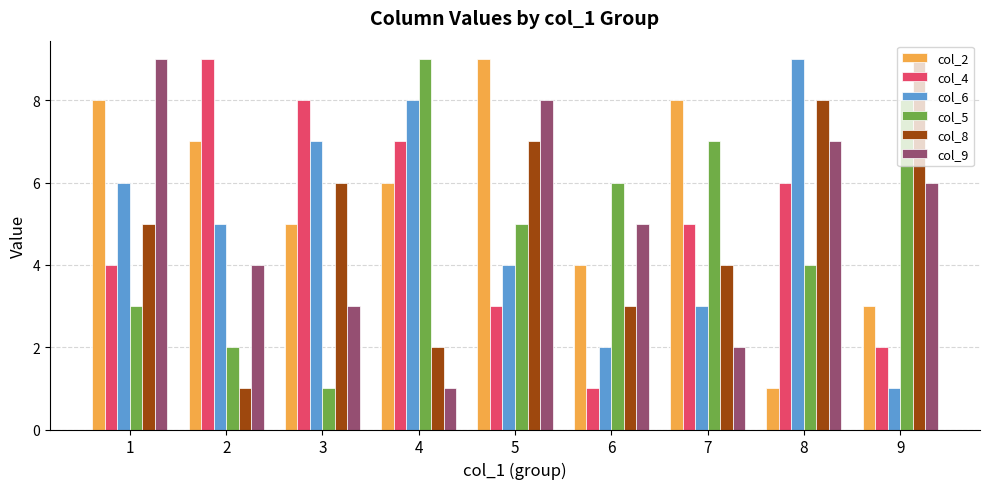

What is the average value of the col_6 series?

5